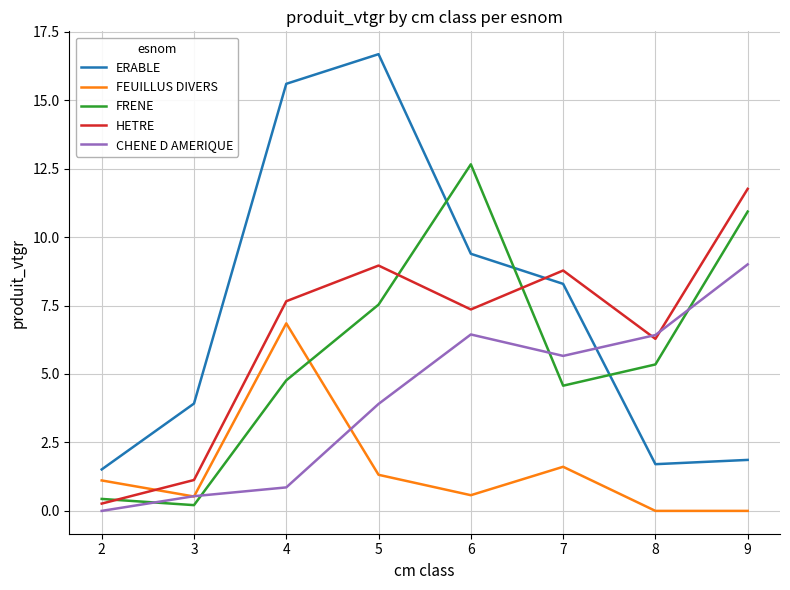

Where is FRENE nearest to the value 6?

8